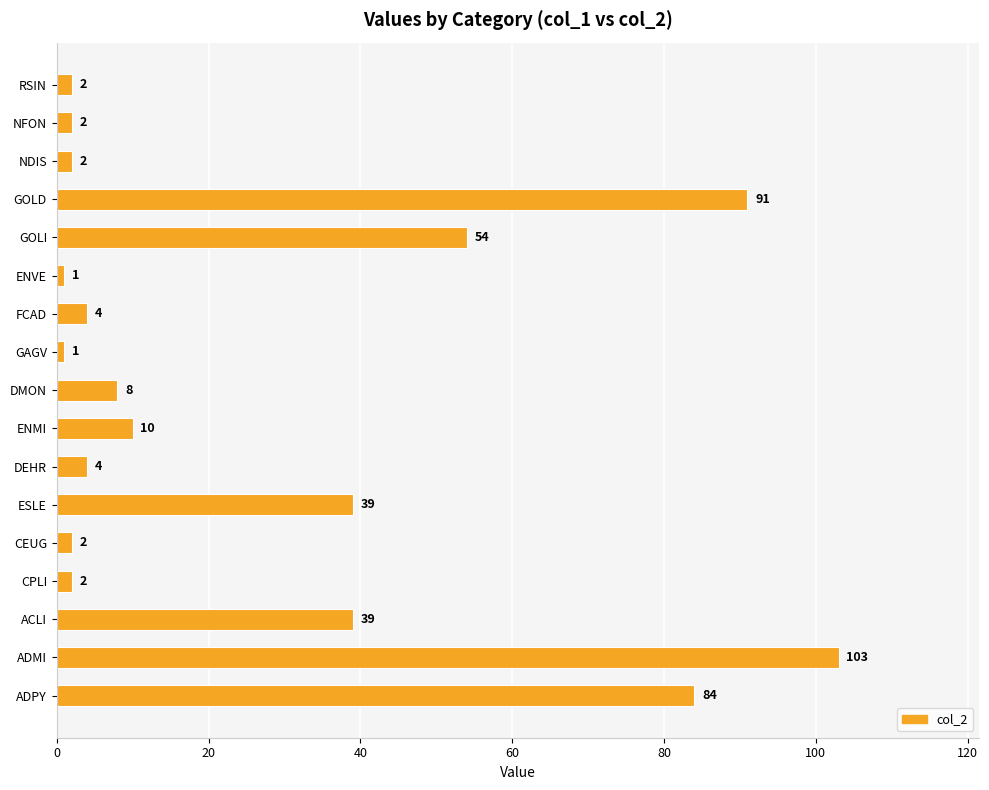

What is the change in value from GAGV to GOLI?

+53